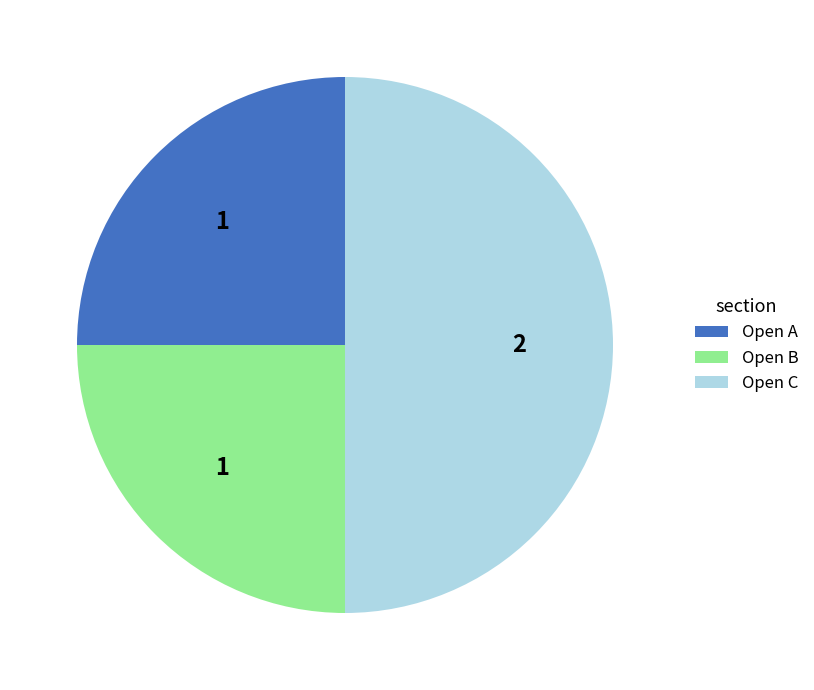

Does Open B represent more than half of the total?

No